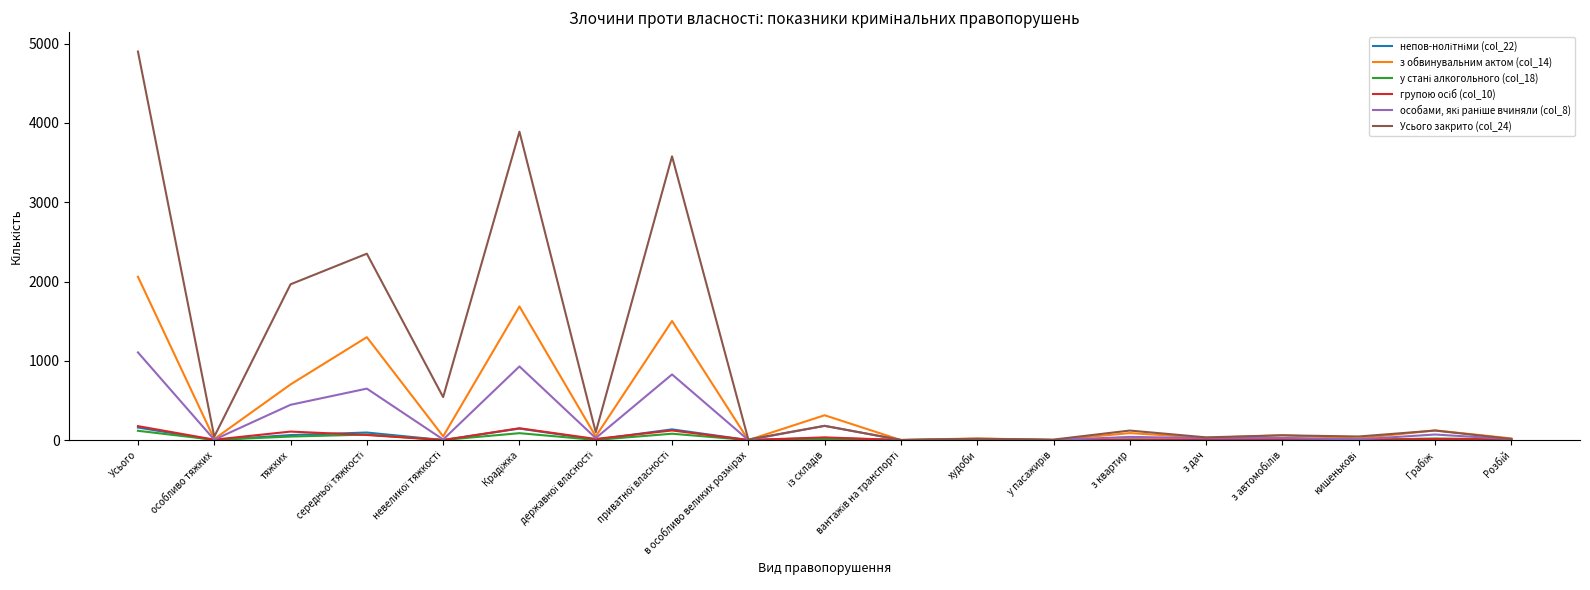

Which series has the largest total across all categories?

Усього закрито (col_24)